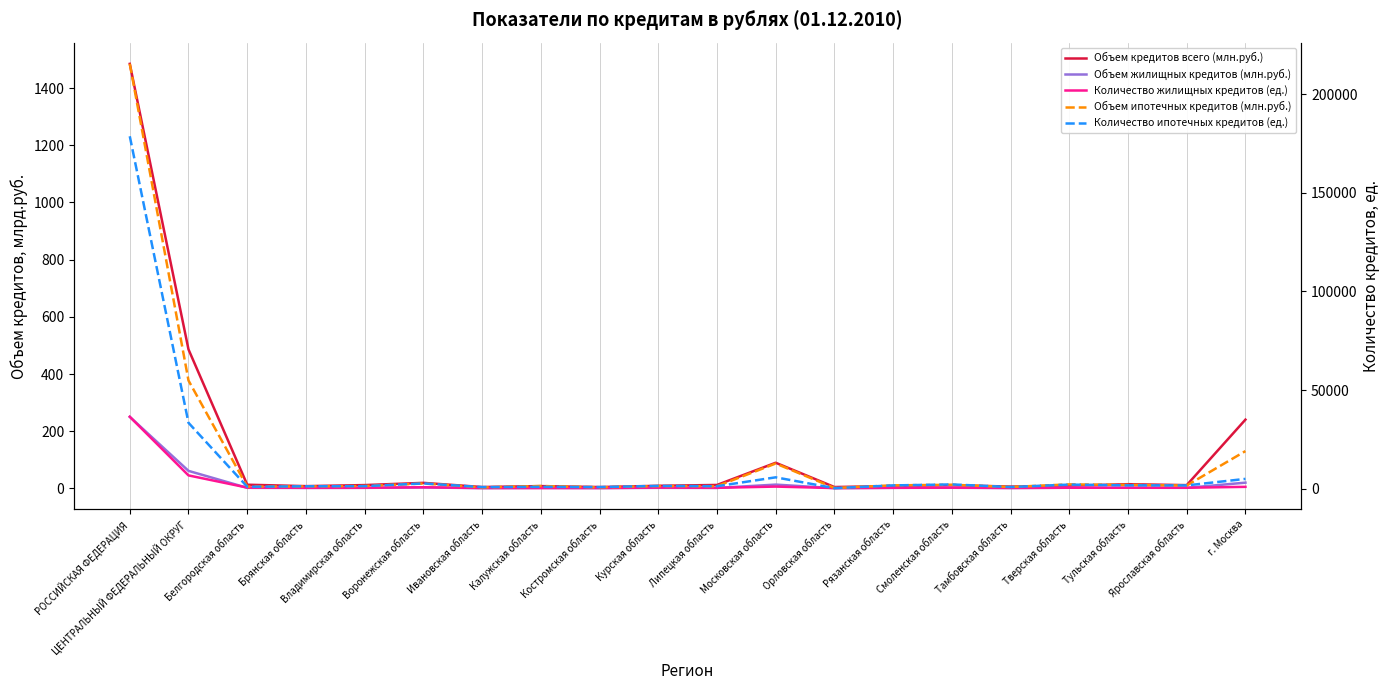

At how many categories does at least one series exceed 12969?

3